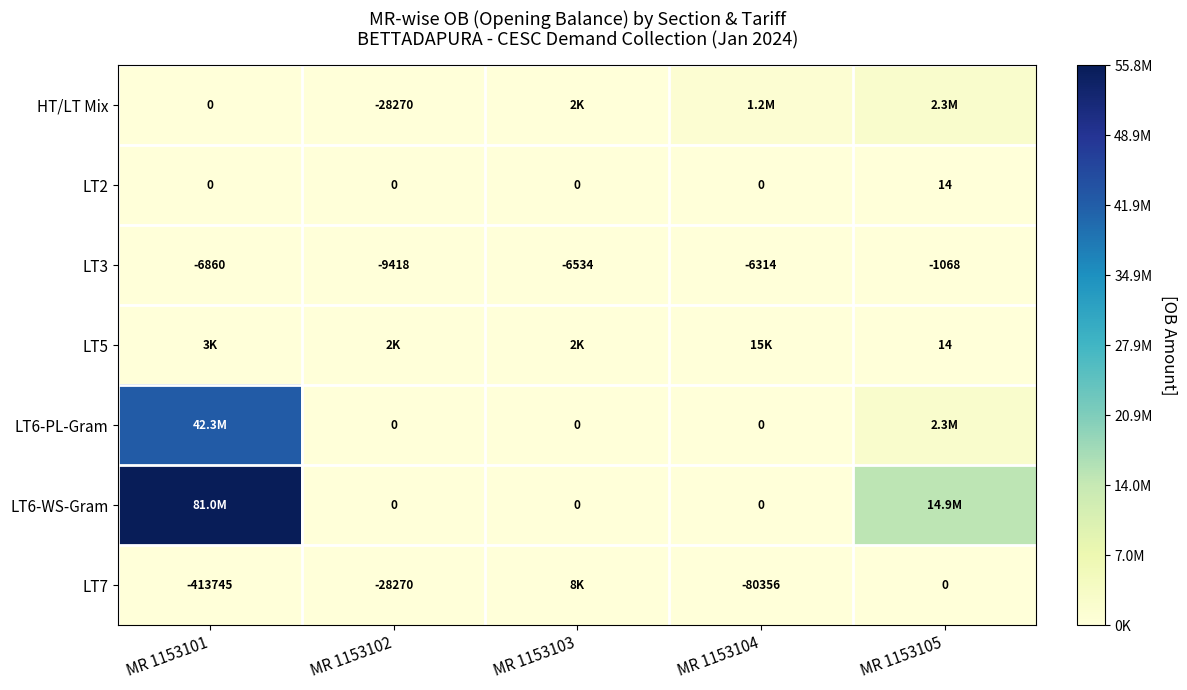

How many data points in LT2 are above 0?

1